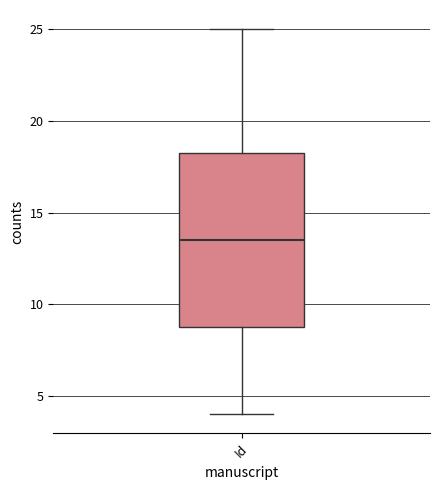

Transcribe this box plot: give where the median line is, the range the box spans, and where the two whiskers end, as read against the y-axis. The values are not printed on the chart, so give them approximately, as read against the axis.

median 13.5, box 9.0 to 18.5, whiskers 4.0 to 25.0